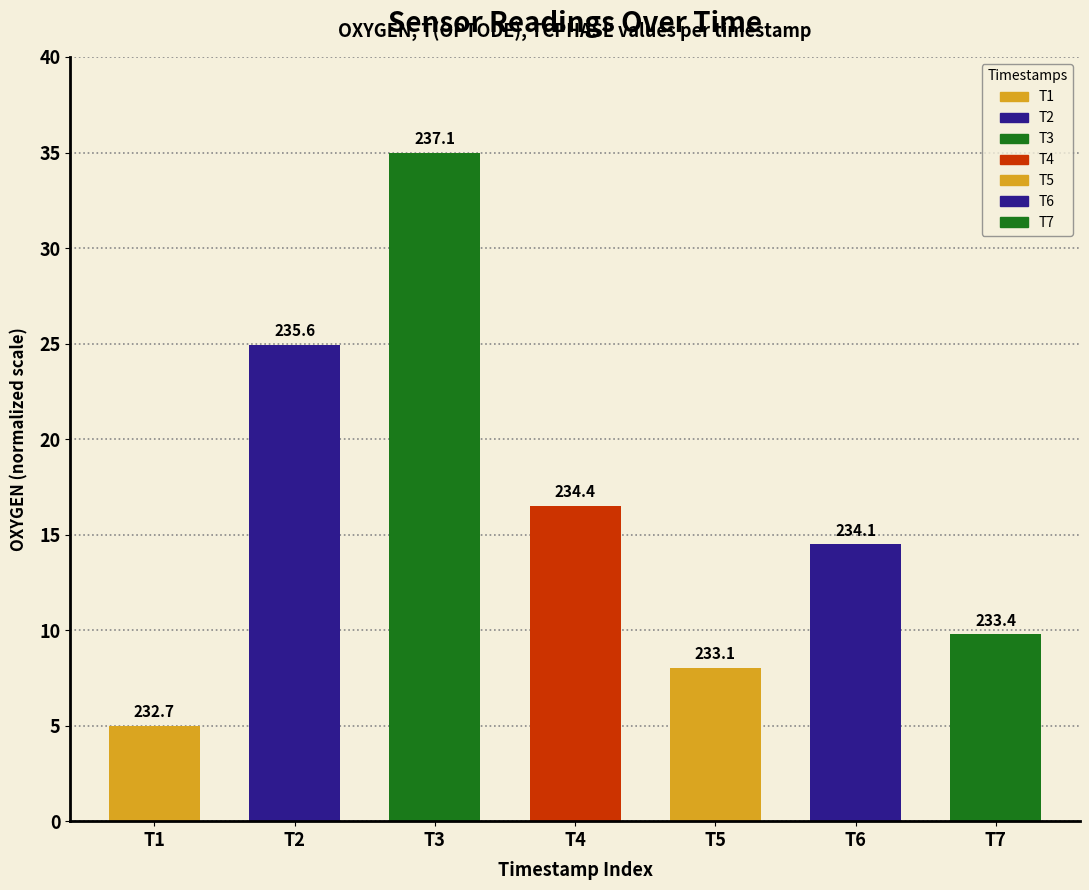

Does the chart contain stacked bars?

No